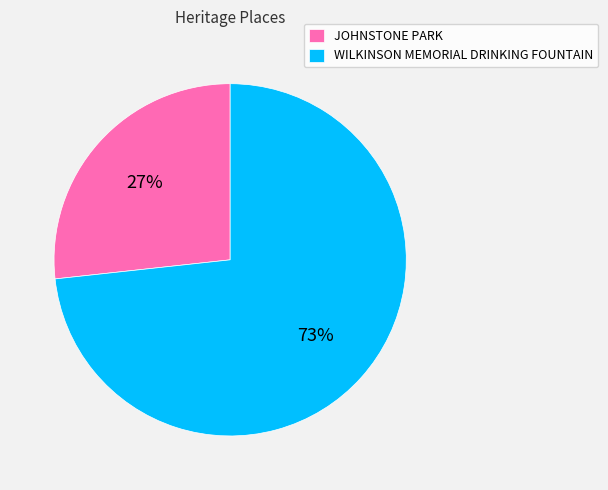

What percentage is the WILKINSON MEMORIAL DRINKING FOUNTAIN slice, to the nearest percent?

73%